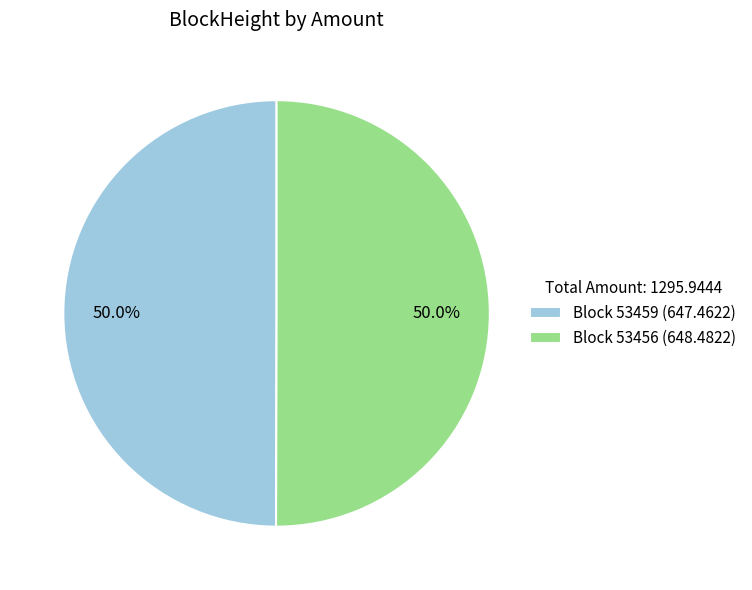

What is the ratio of the value at Block 53456 (648.4822) to the value at Block 53459 (647.4622)?

1.0